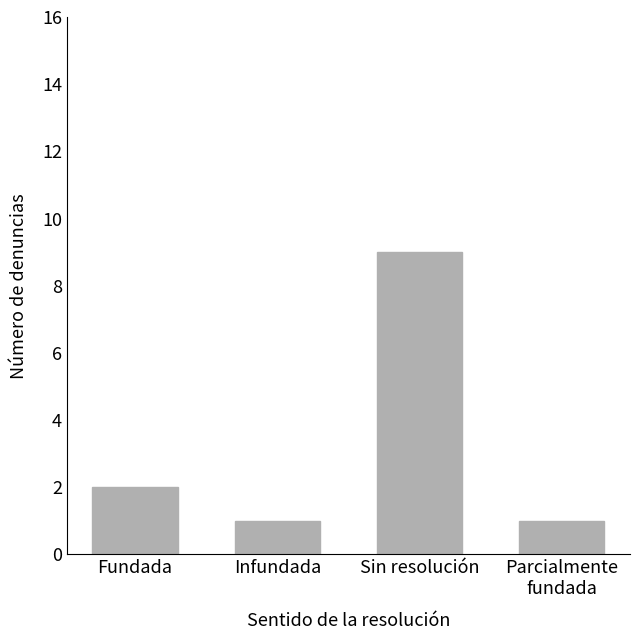

What position from the left is Infundada?

2